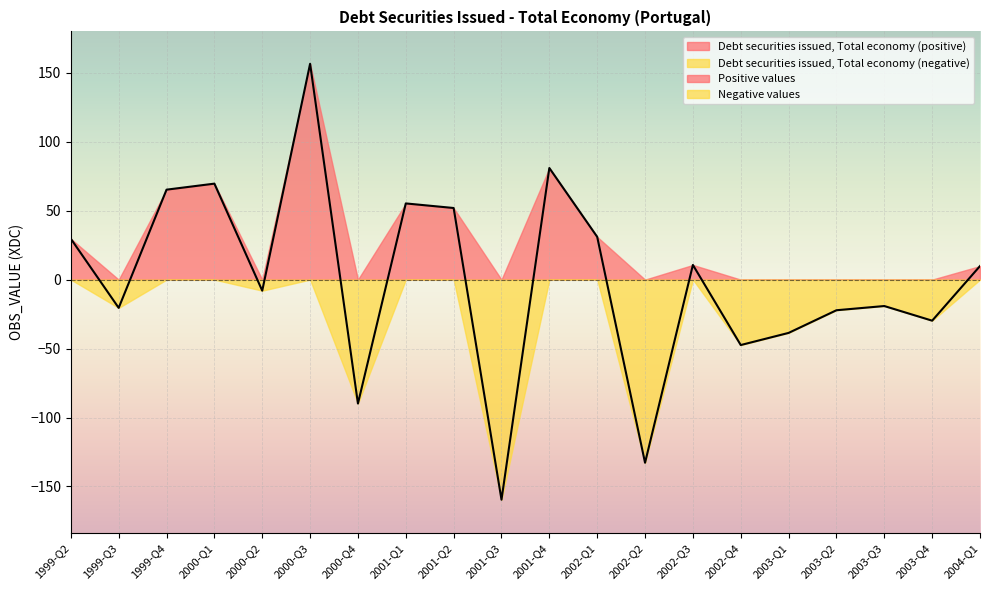

At which category does the data reach its first local peak?

2000-Q1